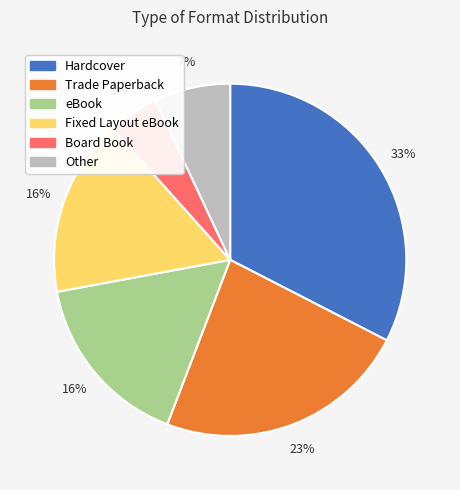

How many slices are in this pie chart?

6